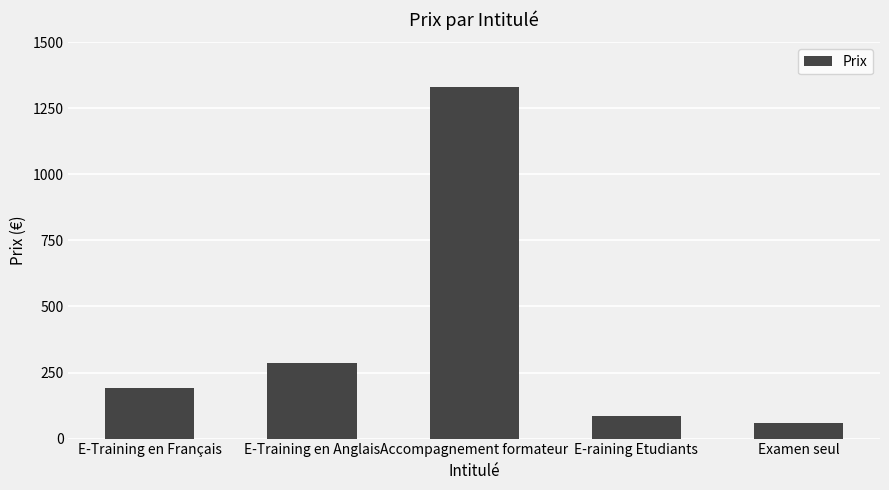

What is the difference between the maximum and second lowest values?

1246